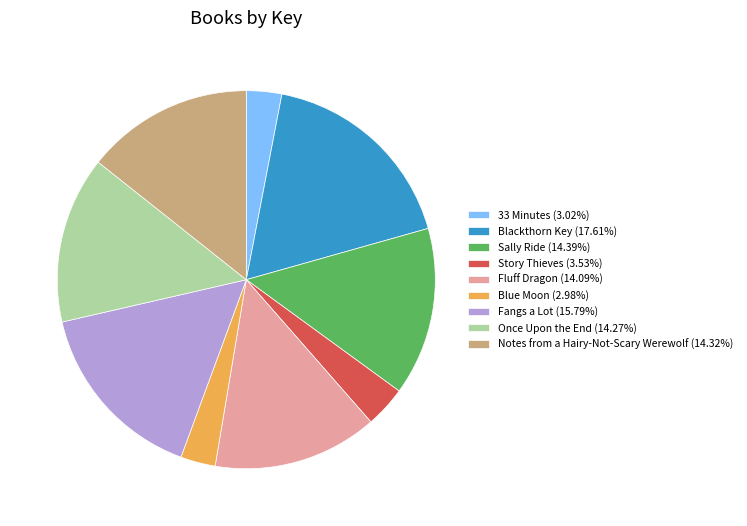

Do 33 Minutes (3.02%) and Fluff Dragon (14.09%) together represent more than half of the pie?

No